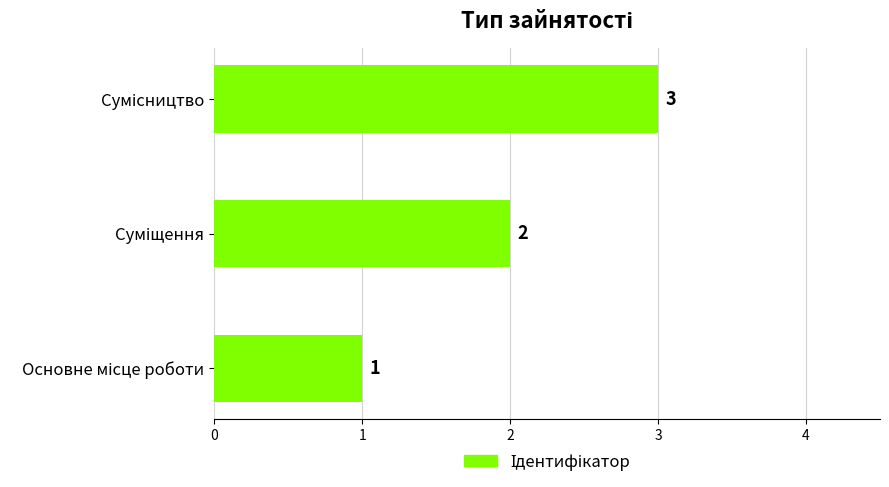

What is the maximum value shown in the chart?

3